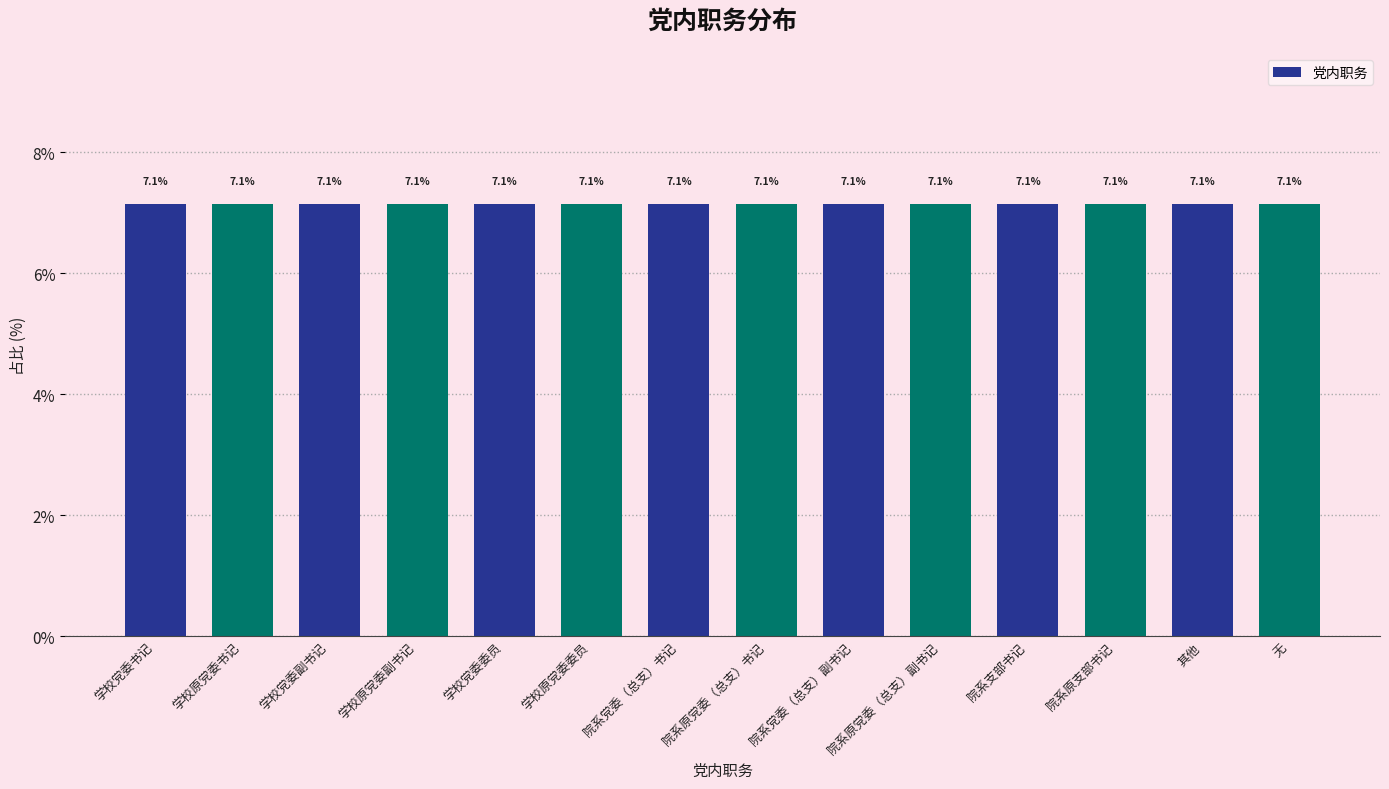

At which category does the chart reach its minimum across all series?

学校党委书记